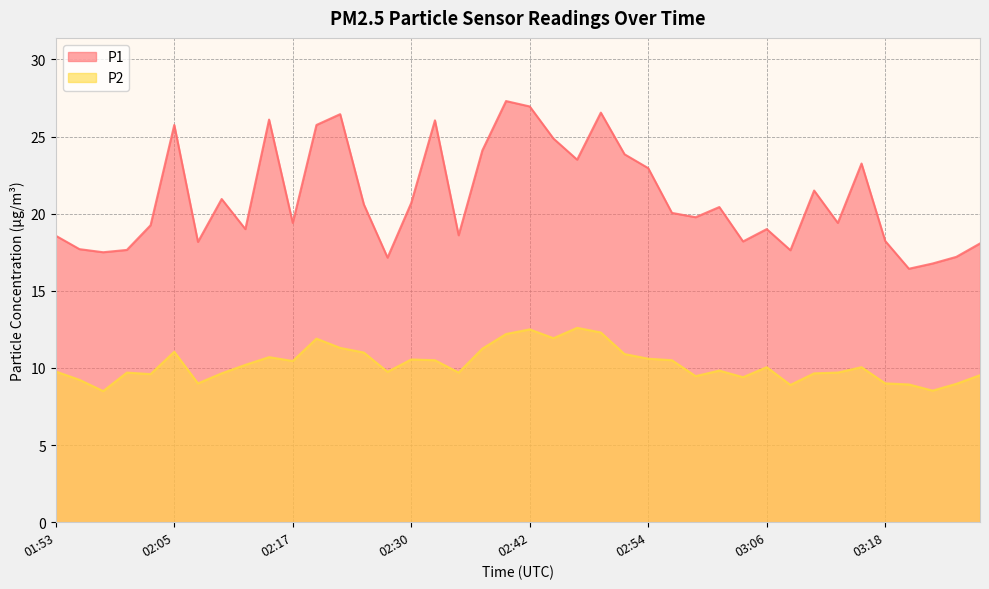

What is the maximum value shown in the chart?

27.3